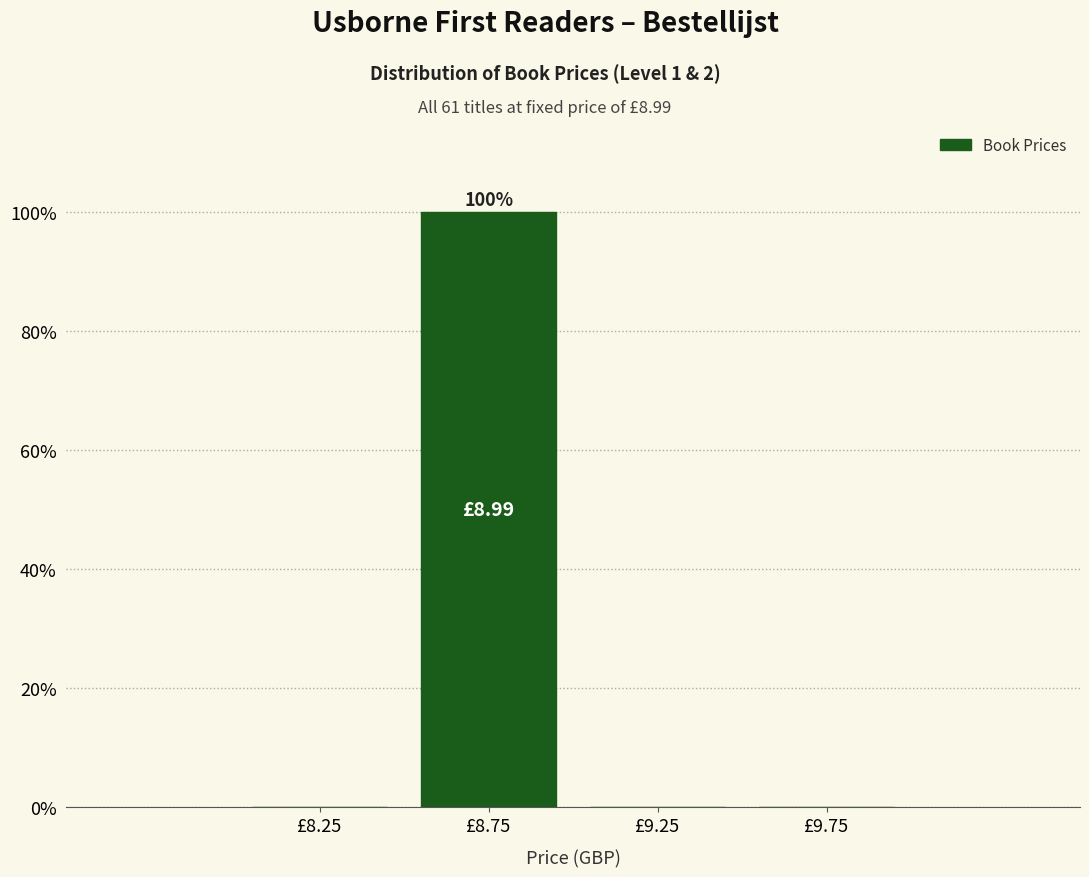

Which range on the x-axis has the tallest bar?

8.5 to 9.0